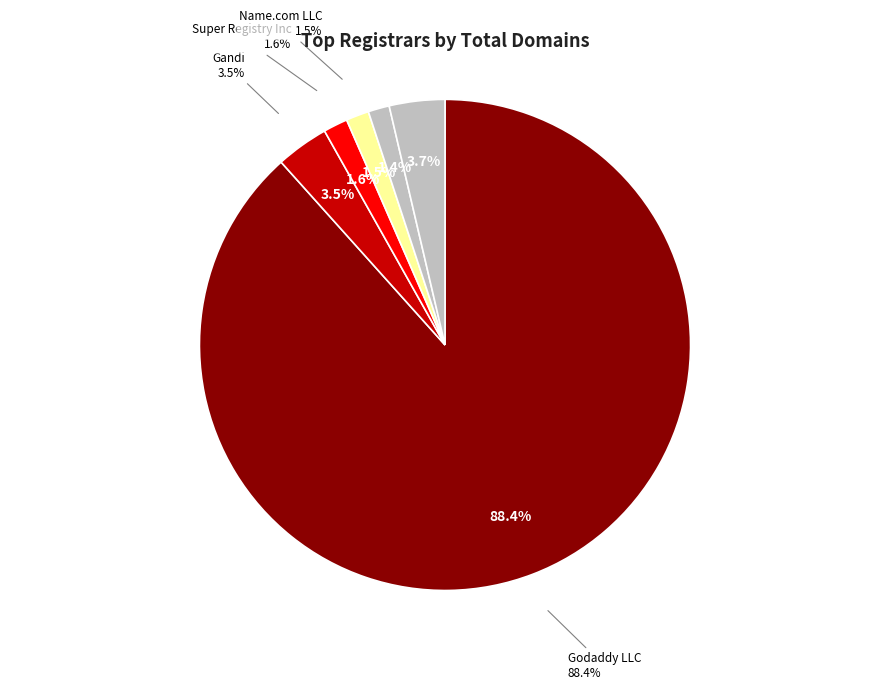

Which slice represents more than half of the pie?

Godaddy LLC